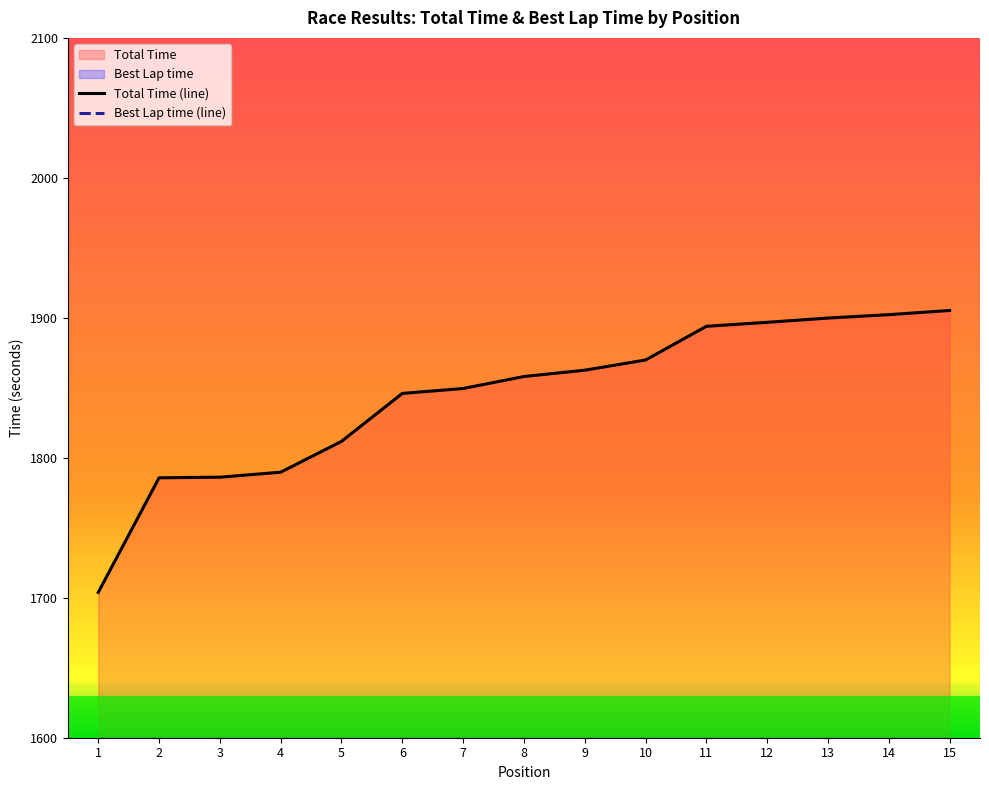

What is the greatest value displayed?

1905.3